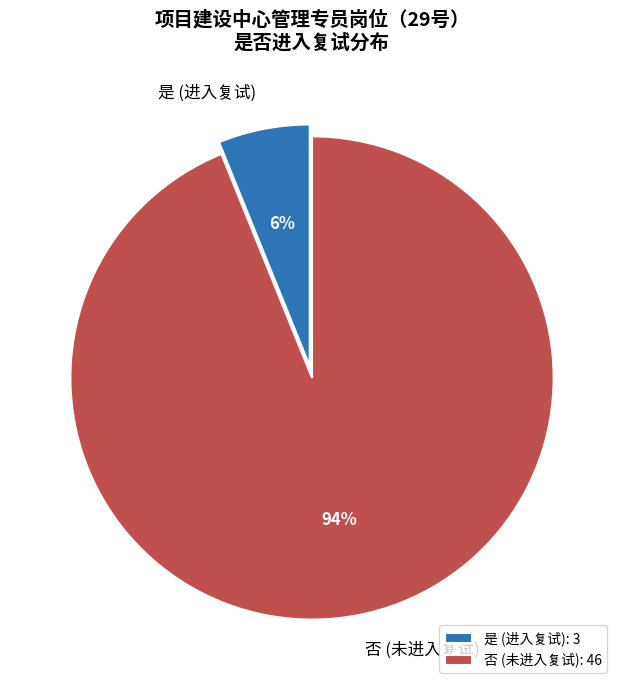

Rank the categories by value from highest to lowest.

否, 是